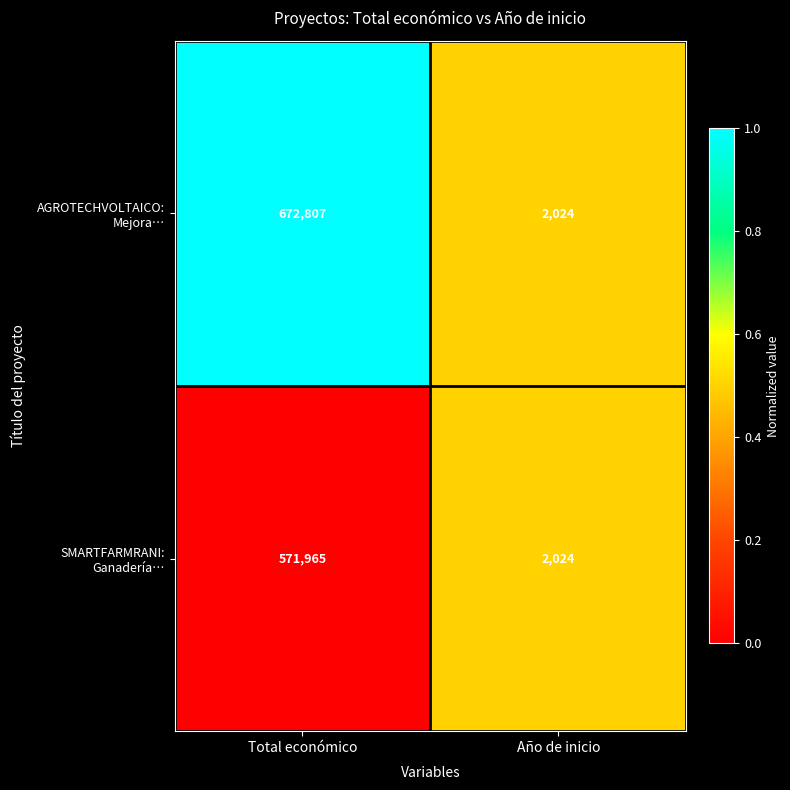

What is the total value across all series at Total económico?

1244772